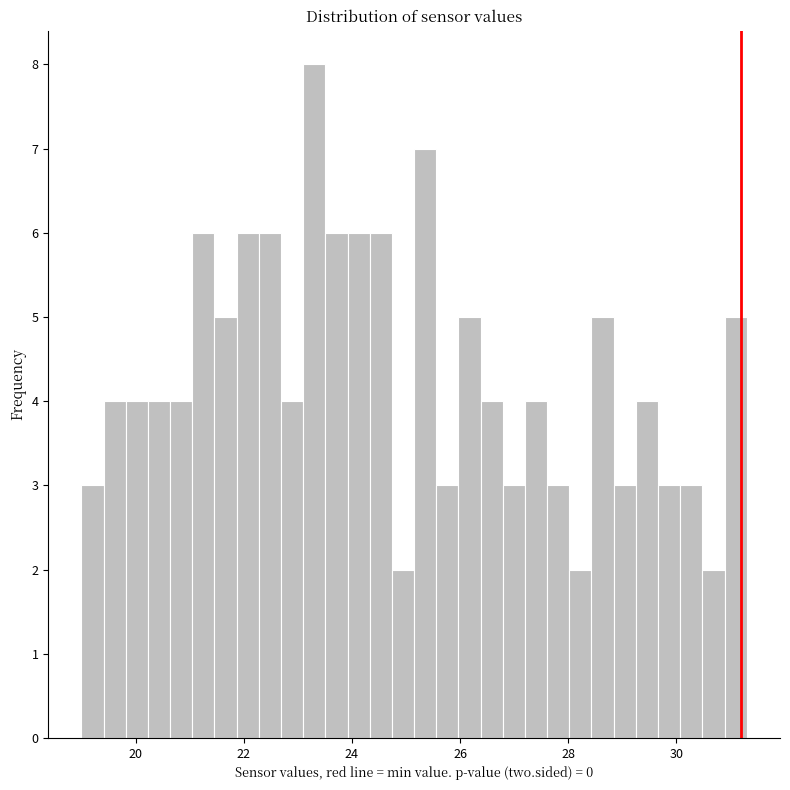

Around what value on the x-axis is the tallest bar? Give the approximate position of its centre, as read against the axis.

23.4